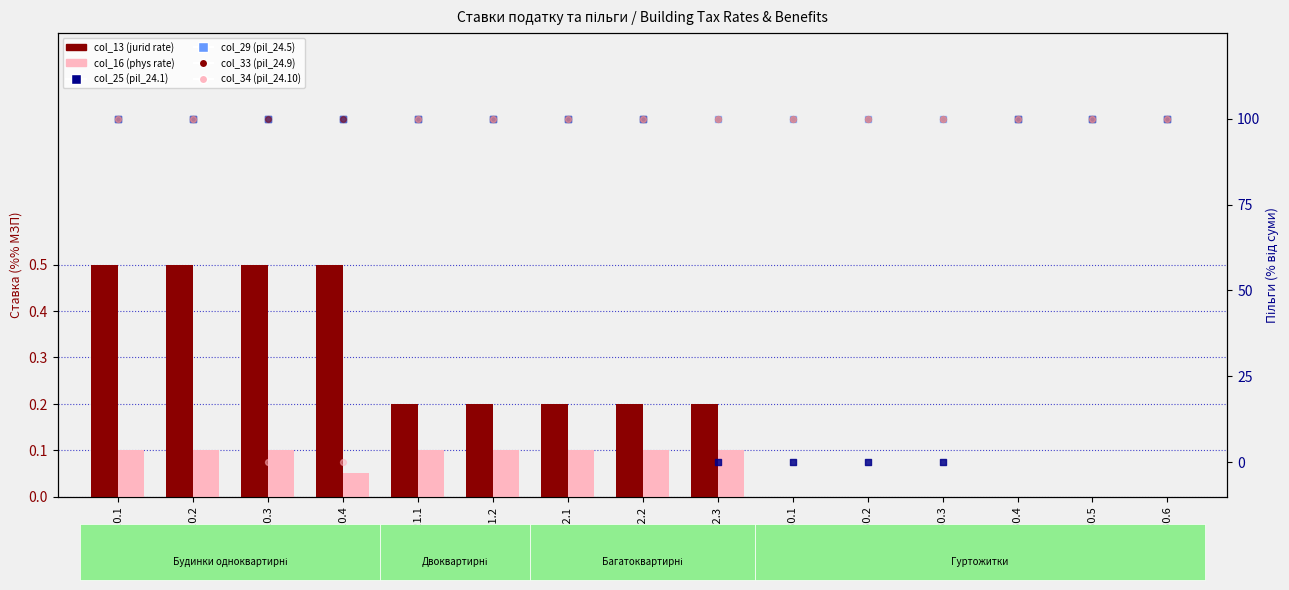

Which series has the widest spread of Y values?

col_25 (pil_24.1)